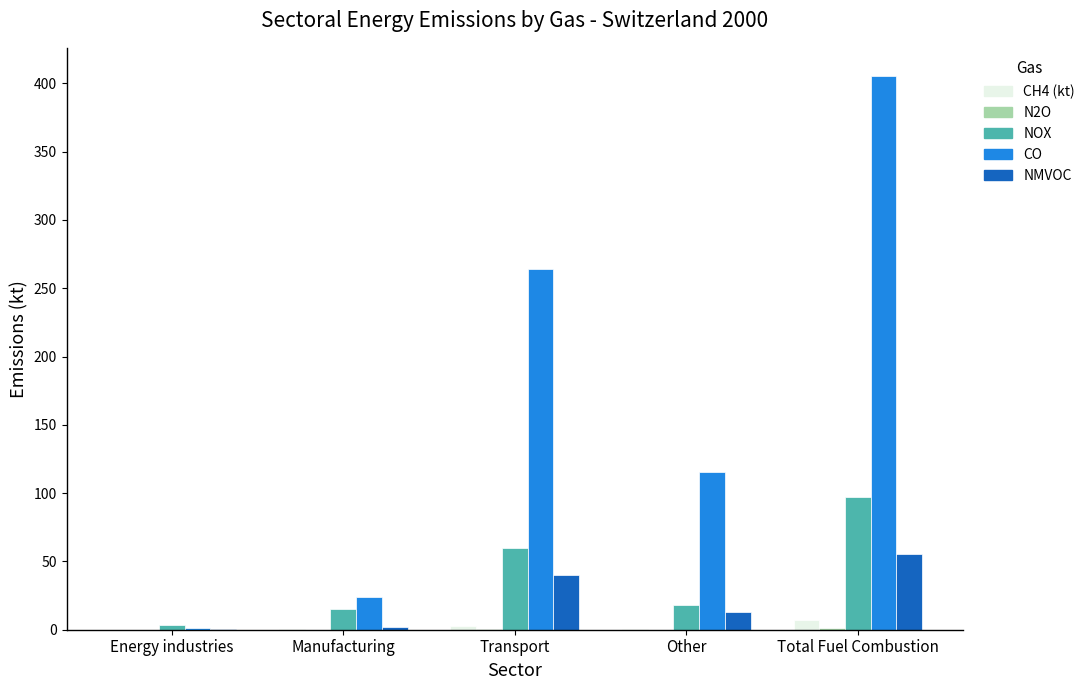

What is the sum of all NOX values?

193.7